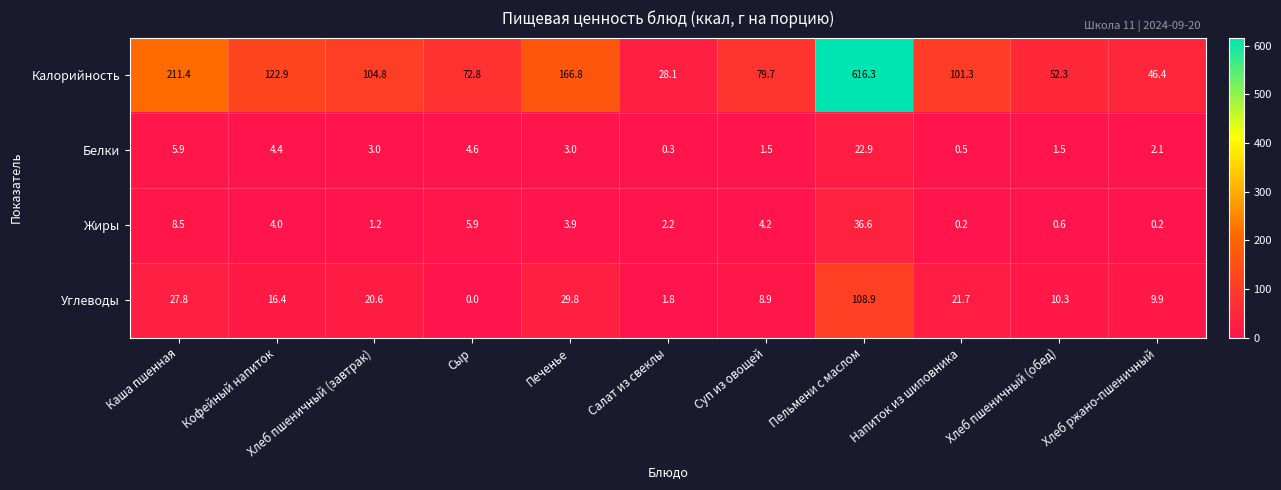

At which category does the chart reach its peak across all series?

Пельмени с маслом